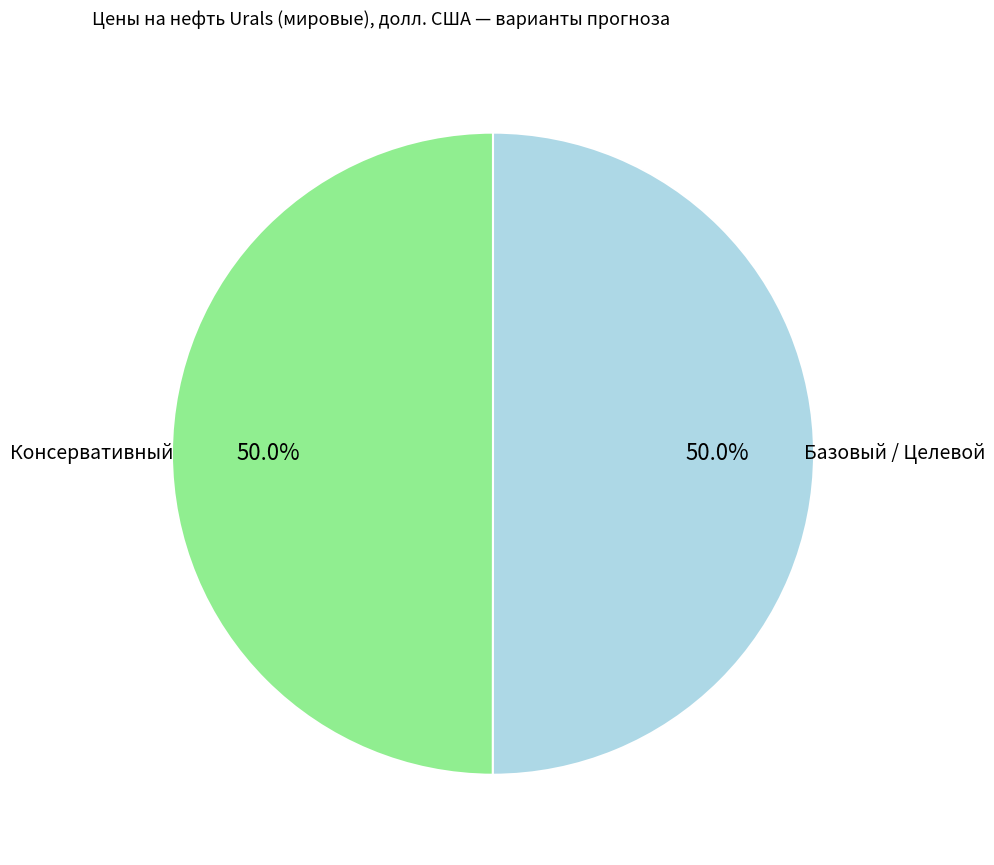

What percentage is the Консервативный slice, to the nearest percent?

50%